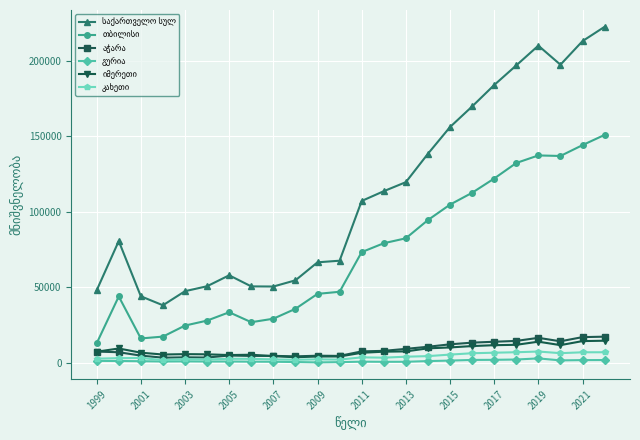

What is the maximum value shown in the chart?

222427.0